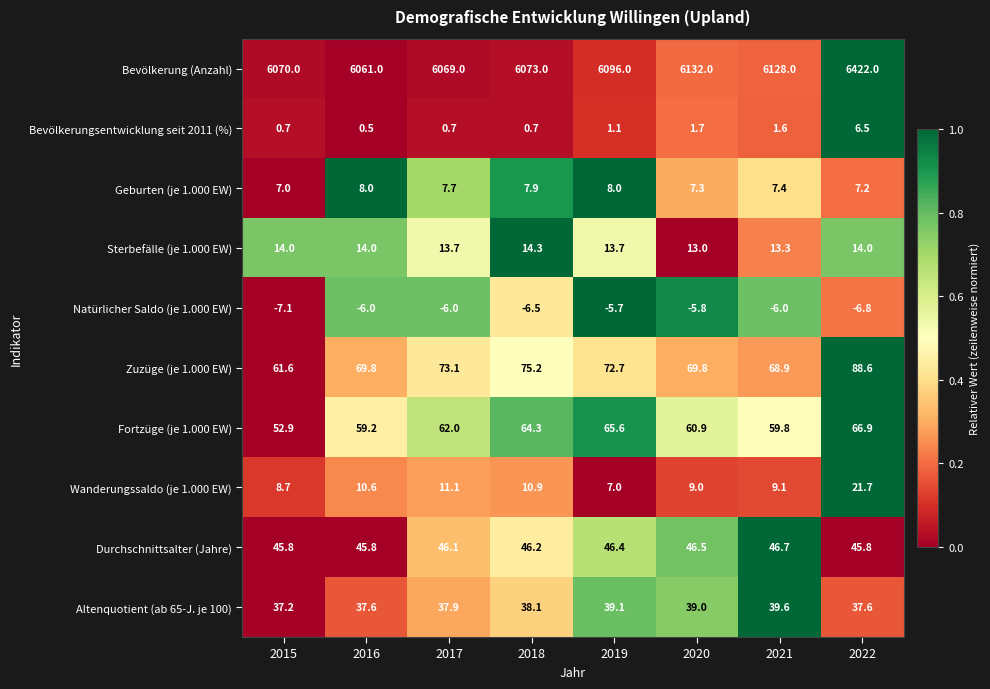

Which series has the largest range (max minus min)?

Bevölkerung (Anzahl)